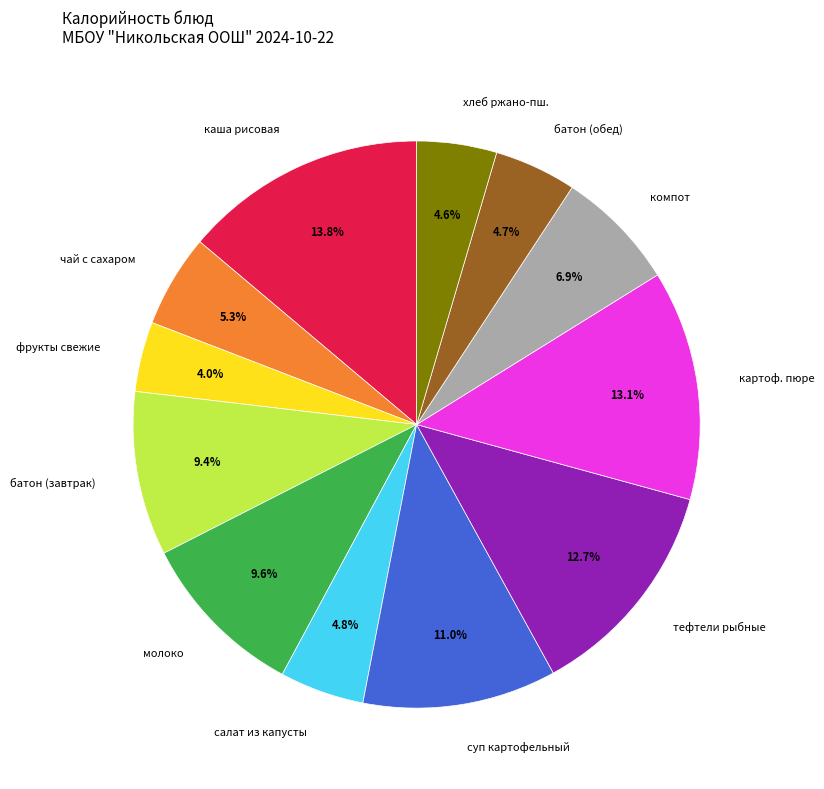

Which slice is the smallest?

фрукты свежие